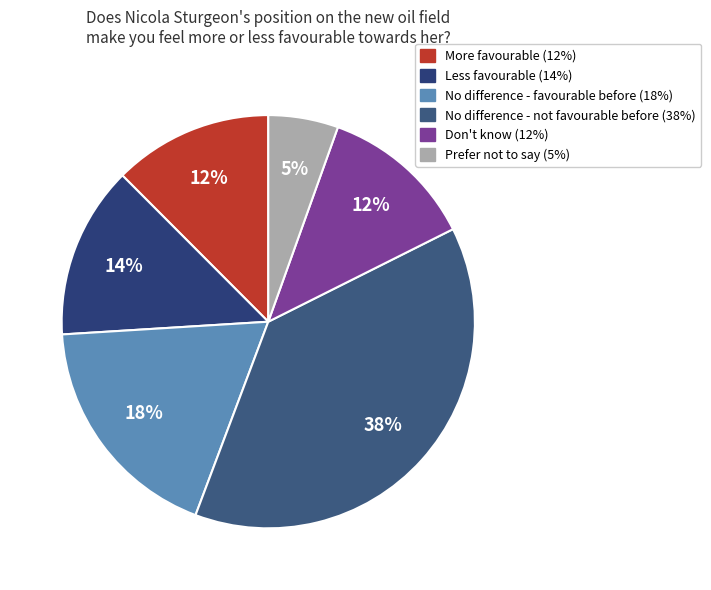

To the nearest percent, what percentage of the pie is No difference - favourable before?

18%